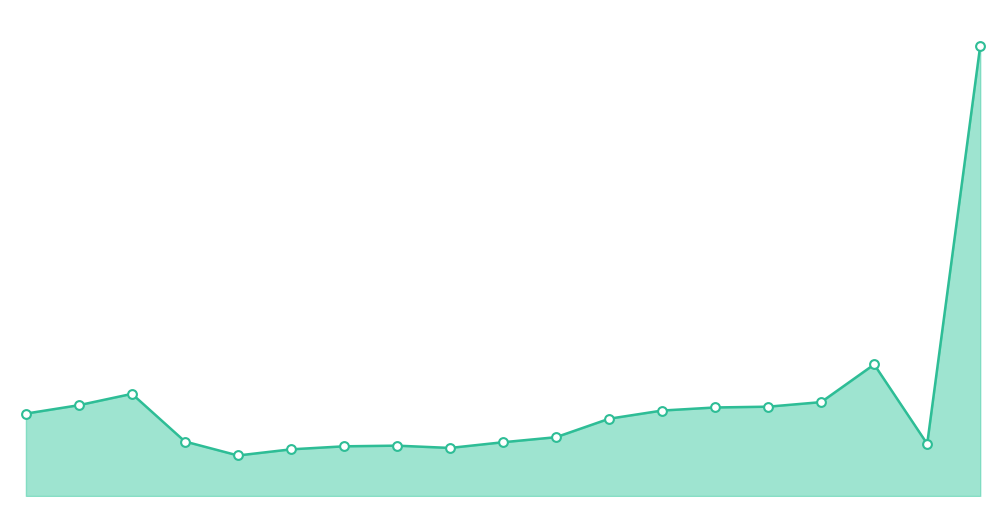

How many lines are shown in the chart?

1